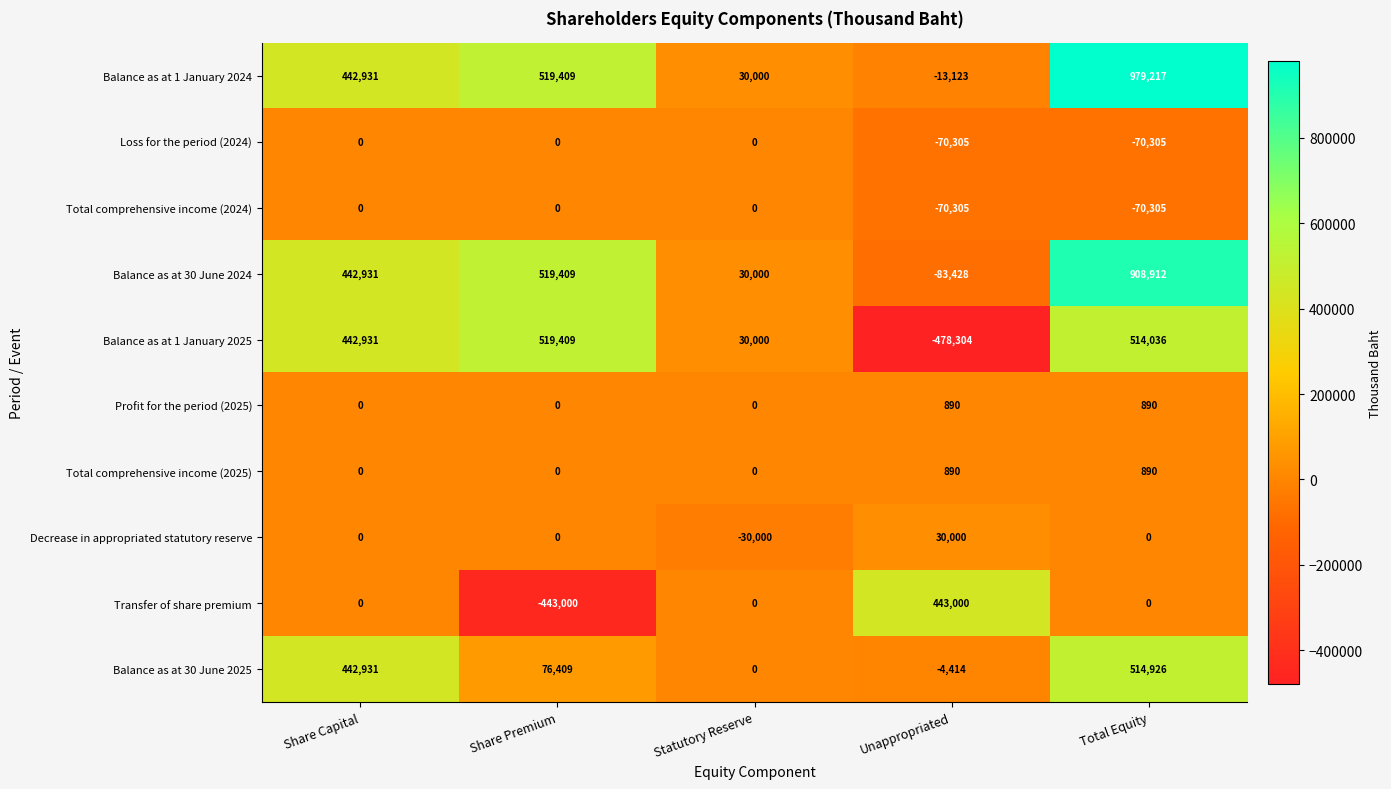

Is it true that Transfer of share premium equals -142813 at Share Premium?

False